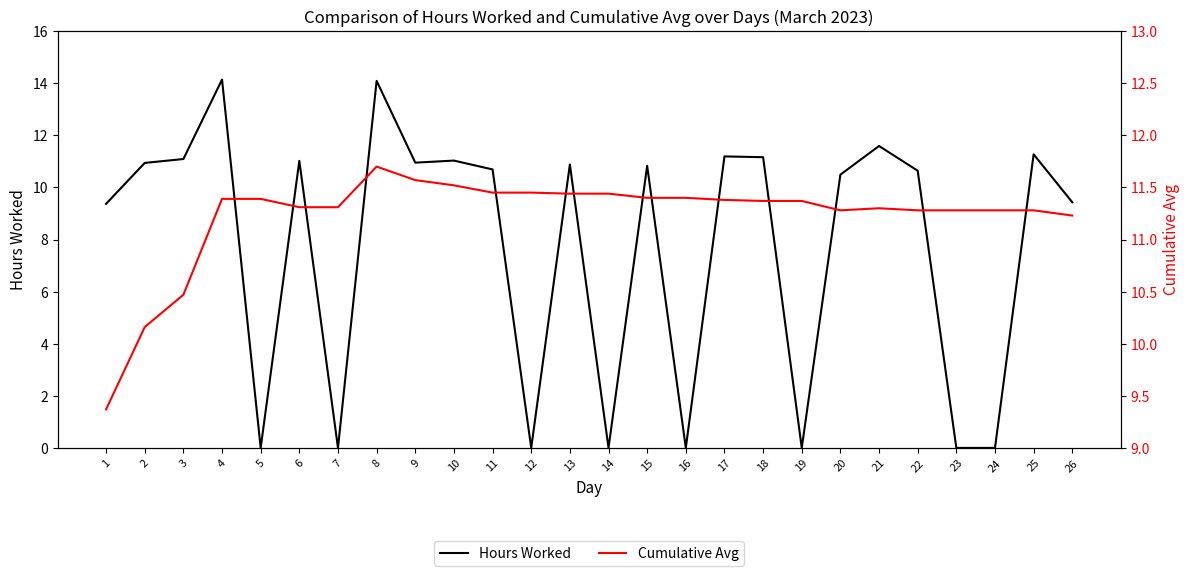

What is the greatest value displayed?

14.1